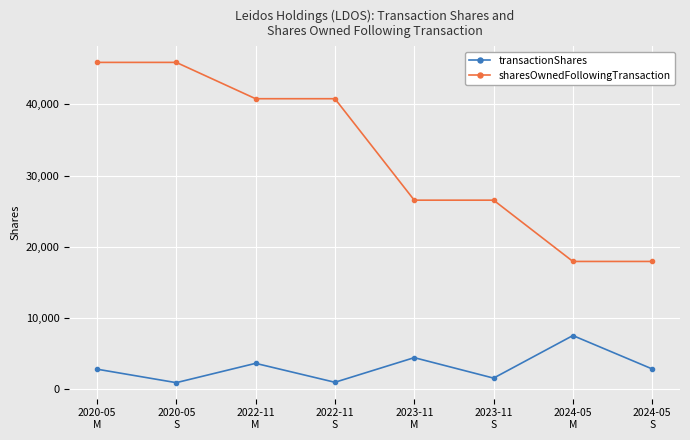

What is the minimum value shown in the chart?

875